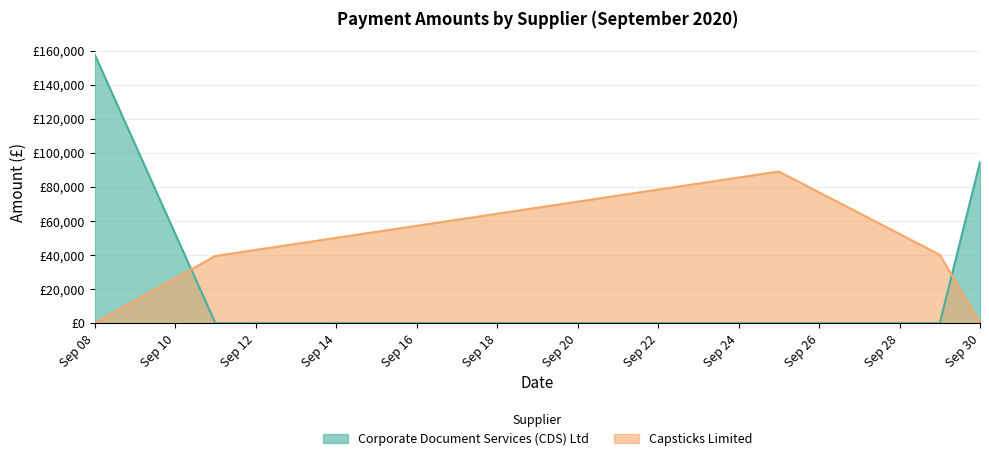

Between 1 and 5, which series saw the biggest shift?

Corporate Document Services (CDS) Ltd